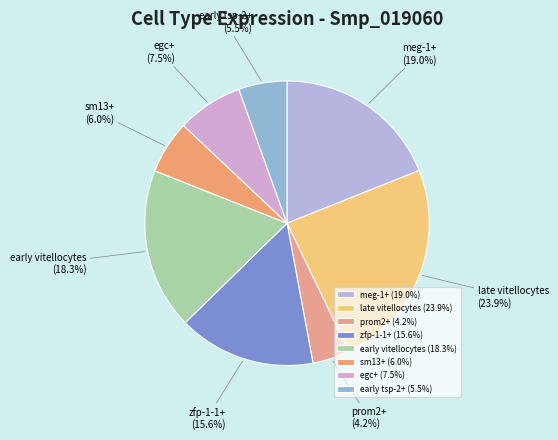

Which has a higher value, early vitellocytes or zfp-1-1+?

early vitellocytes